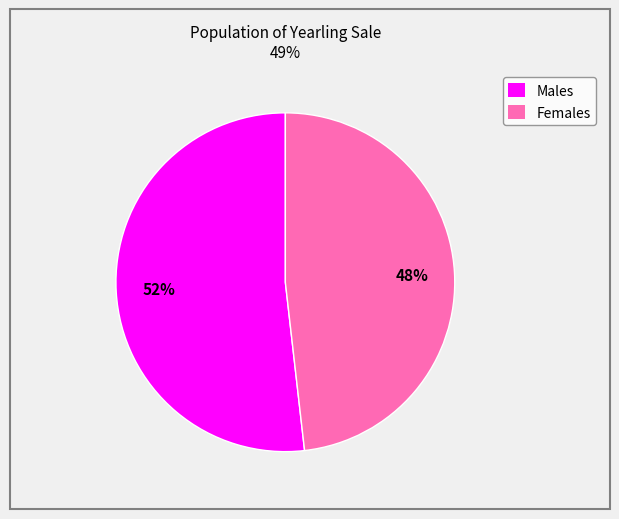

To the nearest percent, what is the average slice percentage?

50%